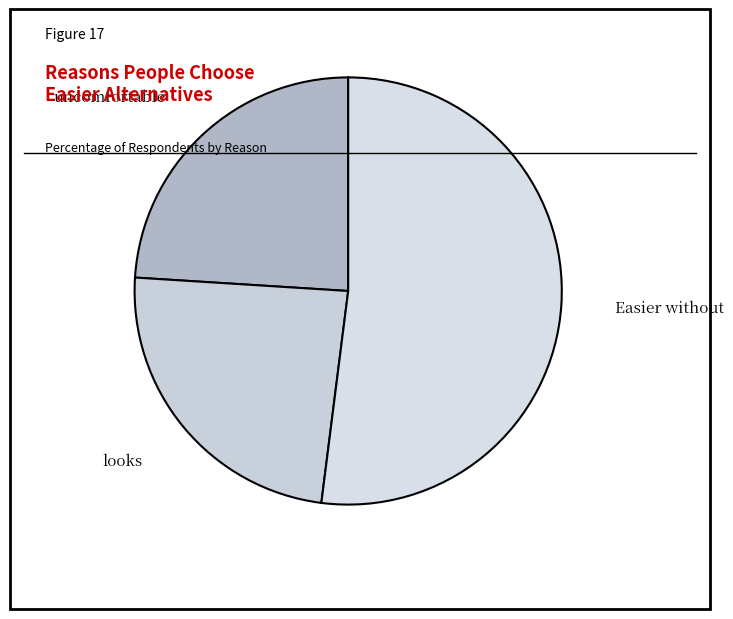

True or false: uncomfortable accounts for 24% of the total.

True